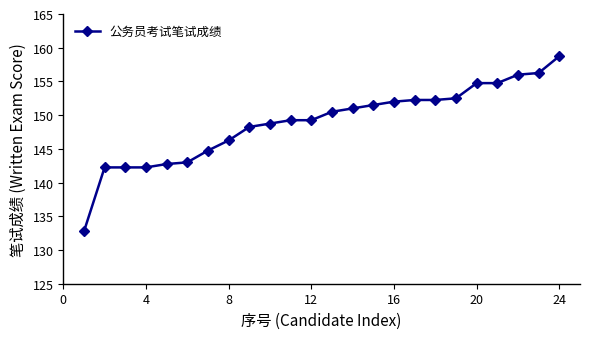

What is the minimum value shown in the chart?

132.8